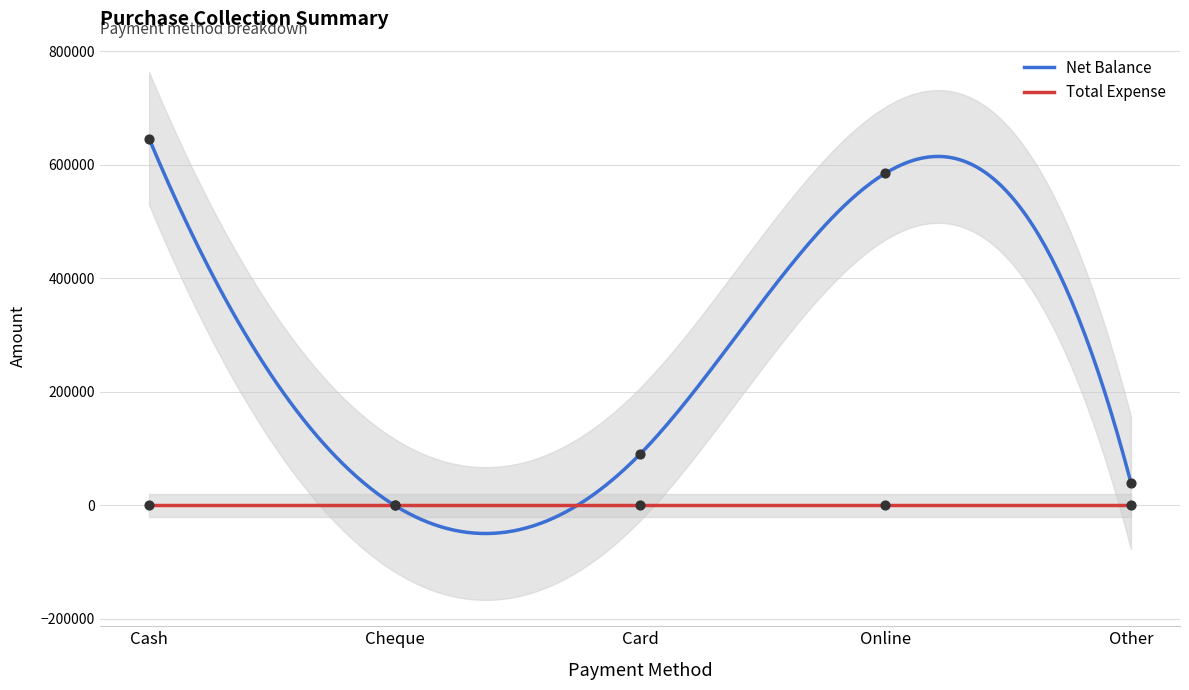

Between Cash and Other, which is larger?

Cash